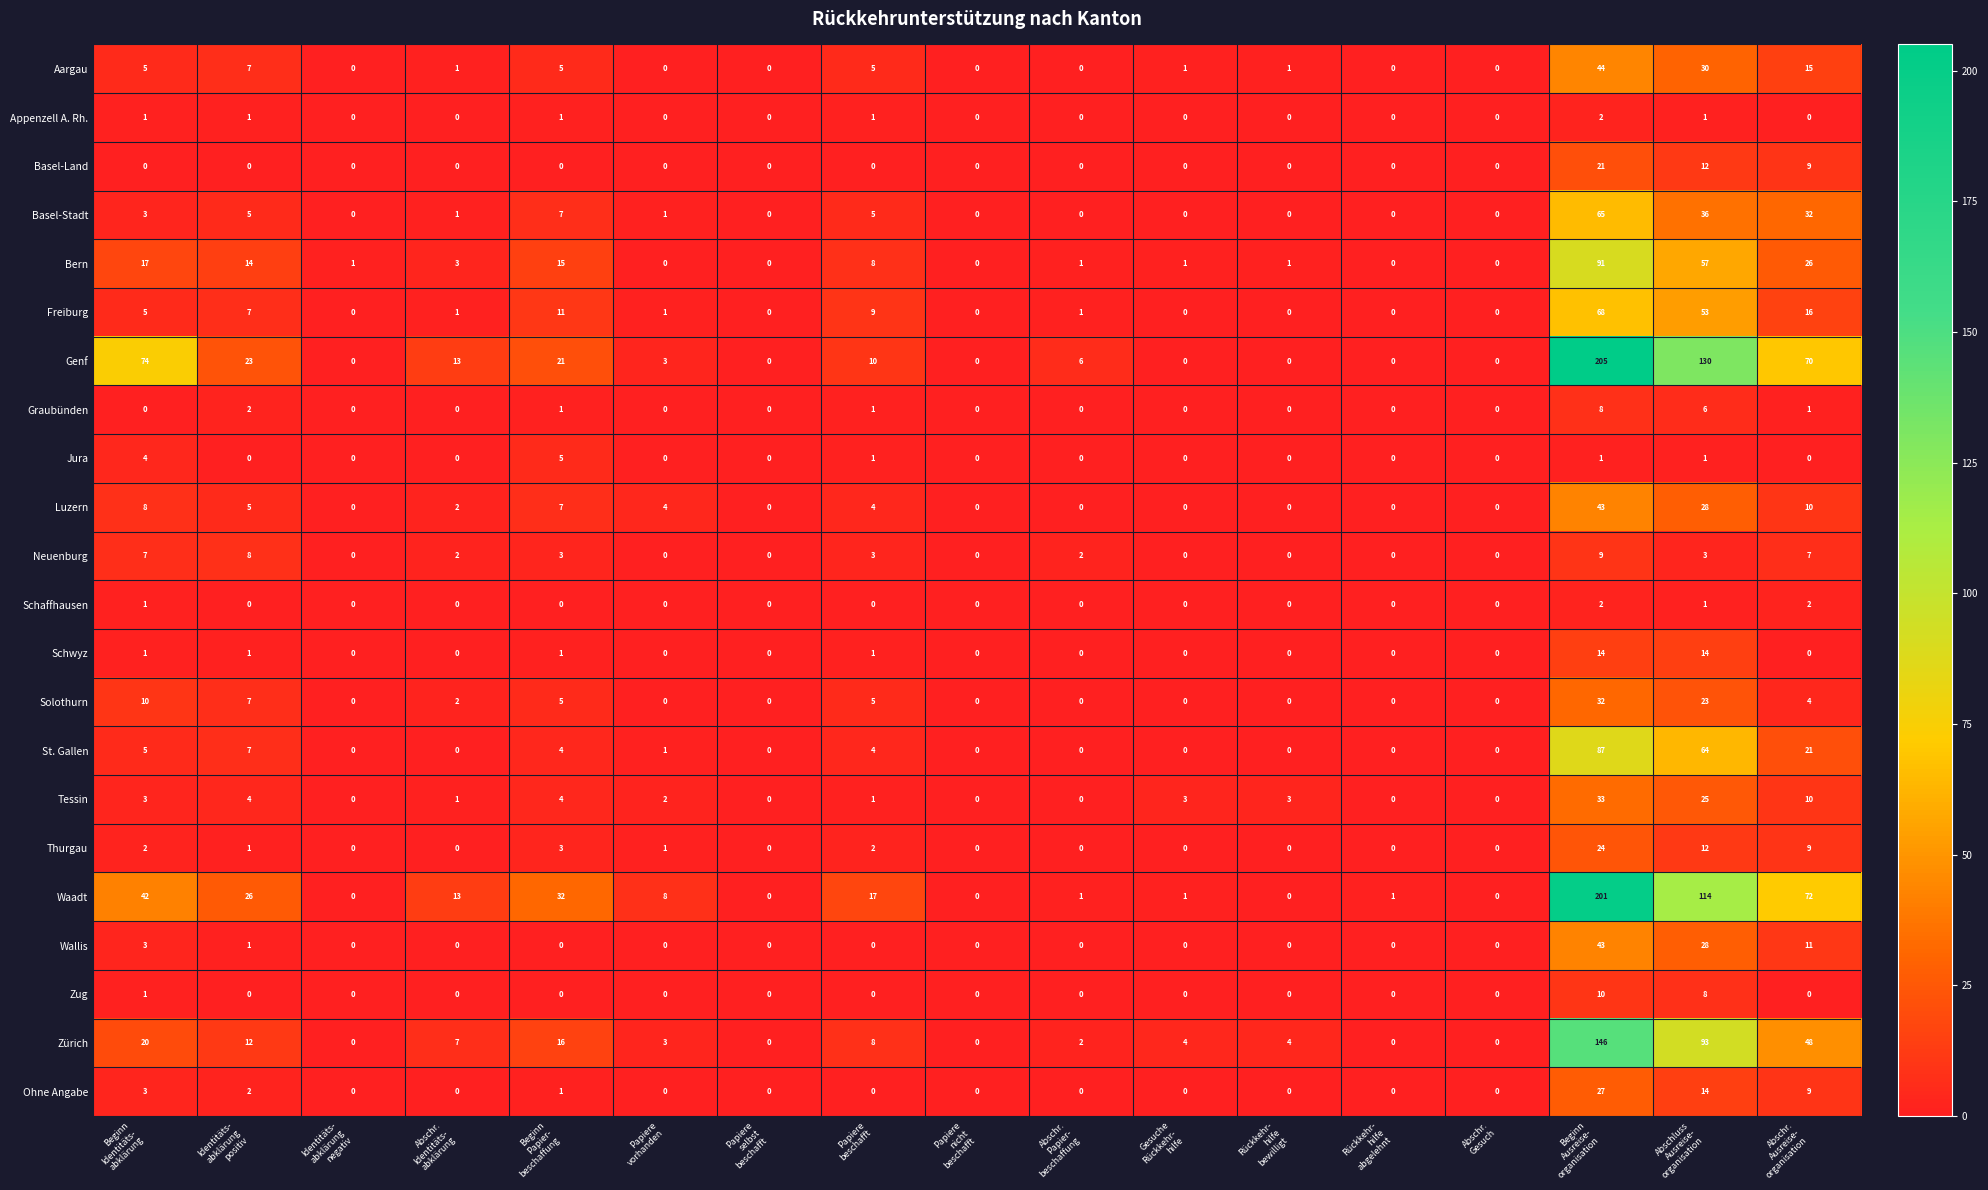

What is the difference between the second highest and minimum values in the Basel-Land series?

12